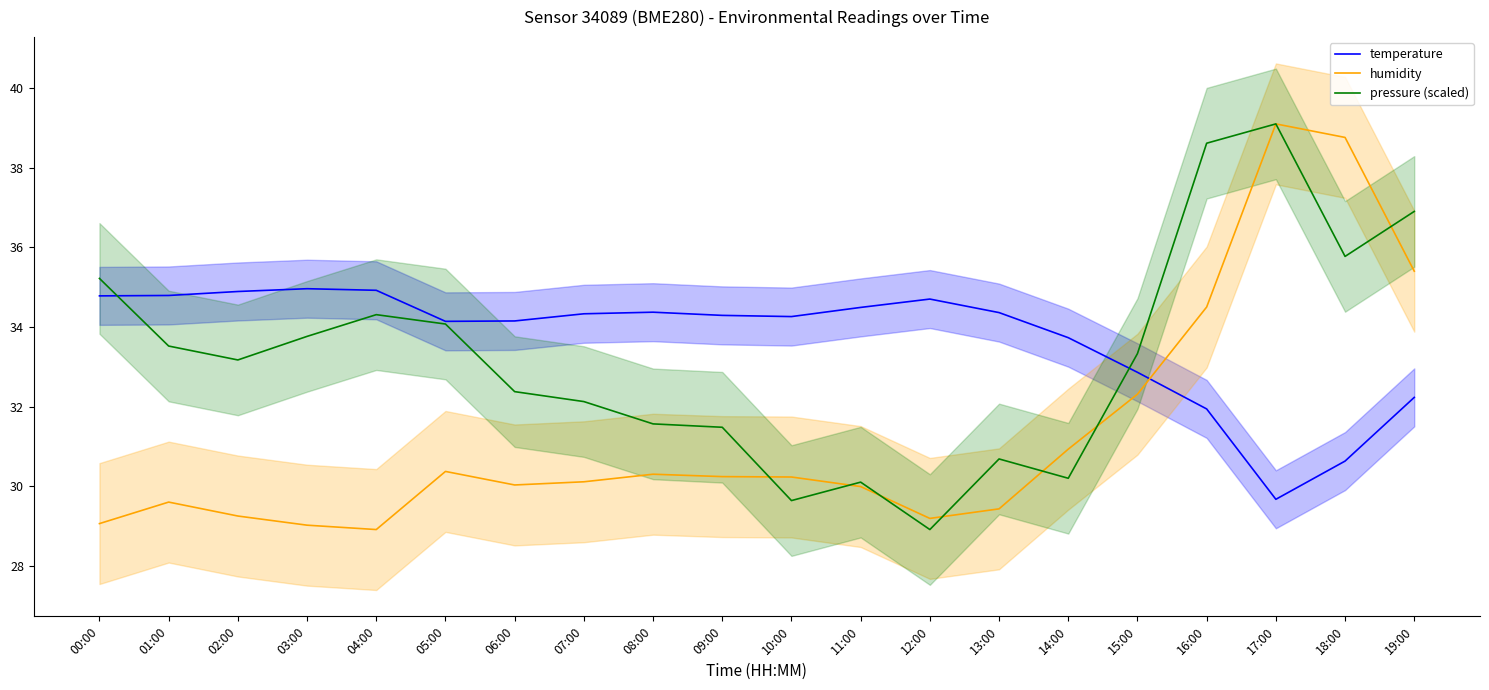

Reading left to right, extract all data points from this chart.

temperature: 34.8	34.8	34.9	35.0	34.9	34.1	34.1	34.3	34.4	34.3	34.3	34.5	34.7	34.4	33.7	32.9	31.9	29.7	30.6	32.2
humidity: 29.1	29.6	29.2	29.0	28.9	30.4	30.0	30.1	30.3	30.2	30.2	30.0	29.2	29.4	30.9	32.3	34.5	39.1	38.8	35.4
pressure (scaled): 35.2	33.5	33.2	33.8	34.3	34.1	32.4	32.1	31.6	31.5	29.6	30.1	28.9	30.7	30.2	33.3	38.6	39.1	35.8	36.9